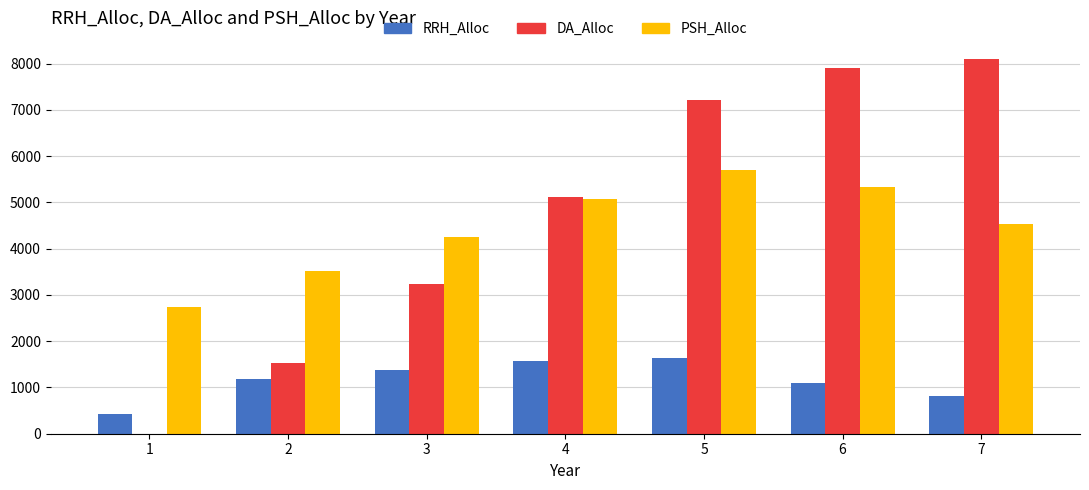

What are all the series names shown in the legend?

RRH_Alloc, DA_Alloc, PSH_Alloc